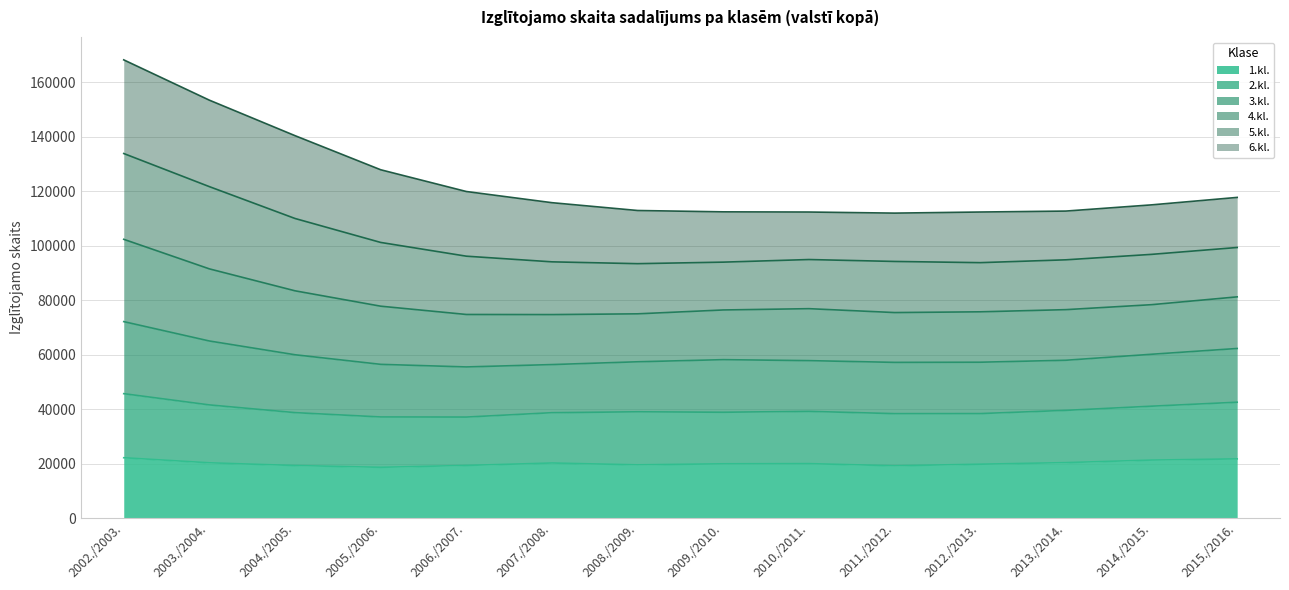

What is the average value of the 1.kl. series?

20142